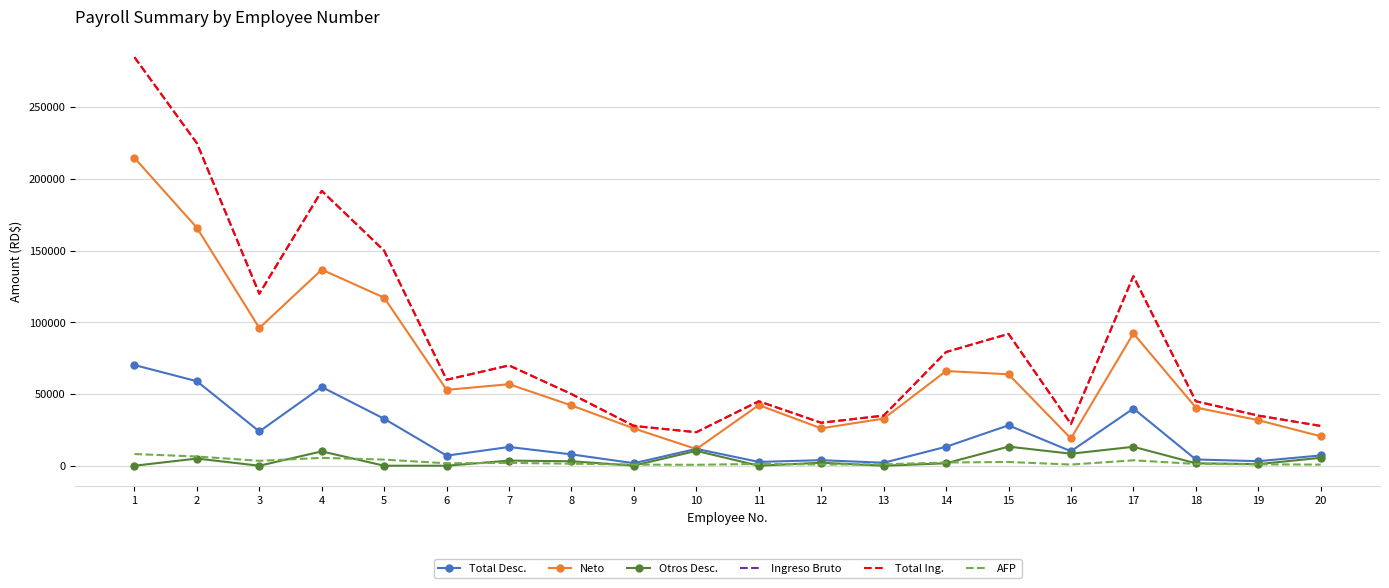

What is the difference between the maximum and minimum values in the Total Desc. series?

68490.2